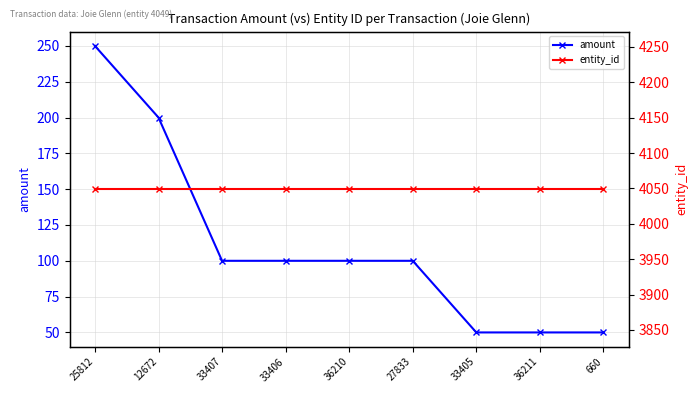

True or false: entity_id and amount cross at least once.

False